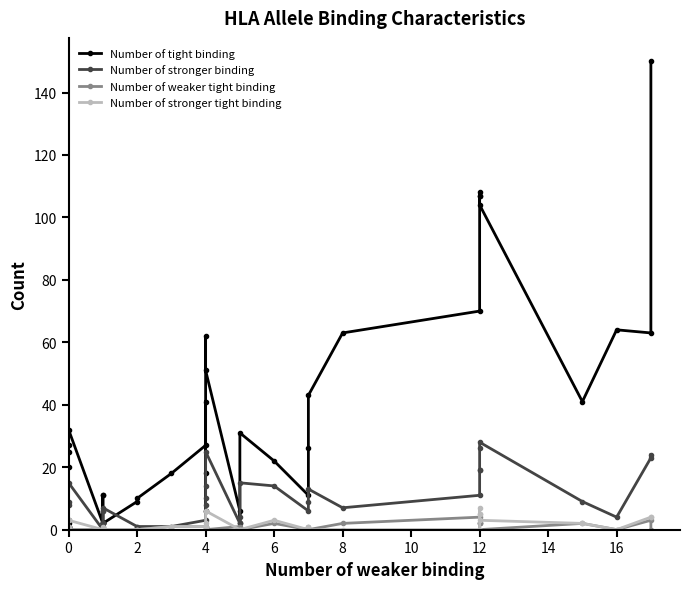

True or false: Number of tight binding and Number of weaker tight binding intersect in this chart.

False